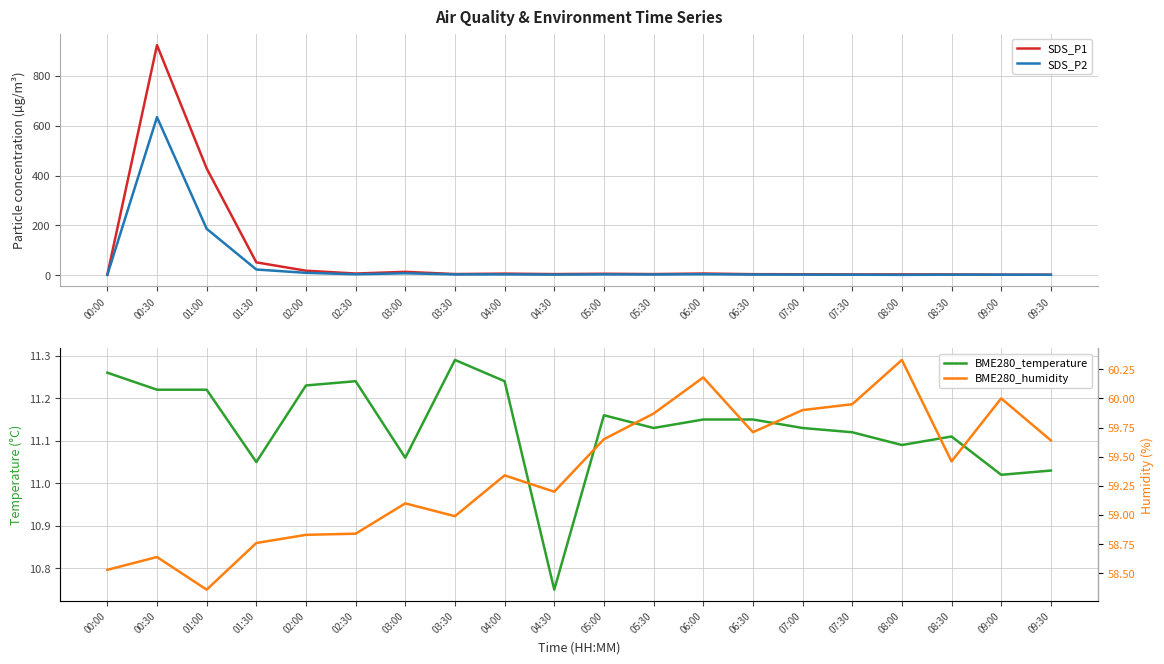

The SDS_P2 series shows 186.4 at 01:00. True or false?

True